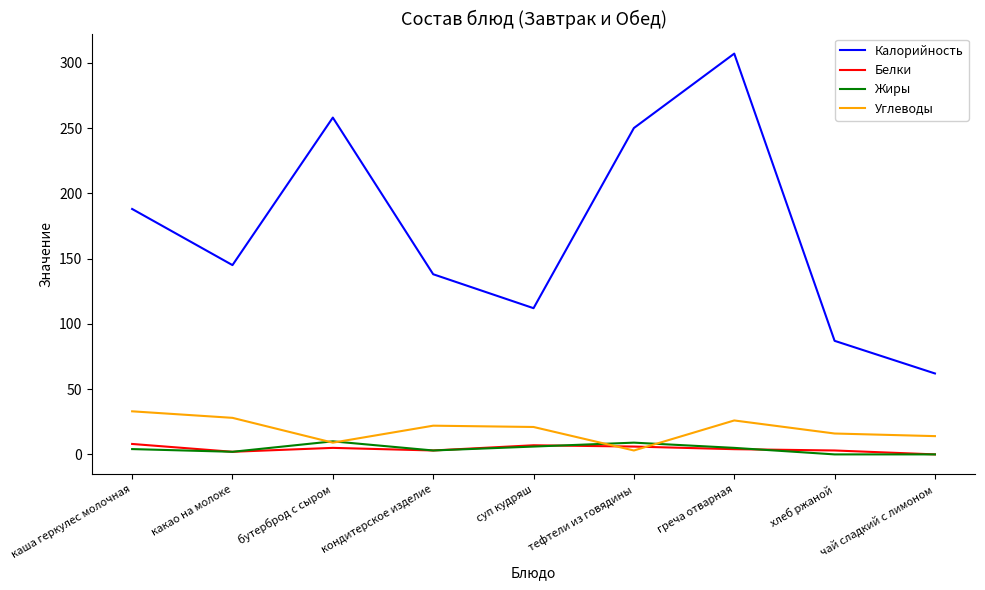

How many intersections are there between Углеводы and Белки?

2